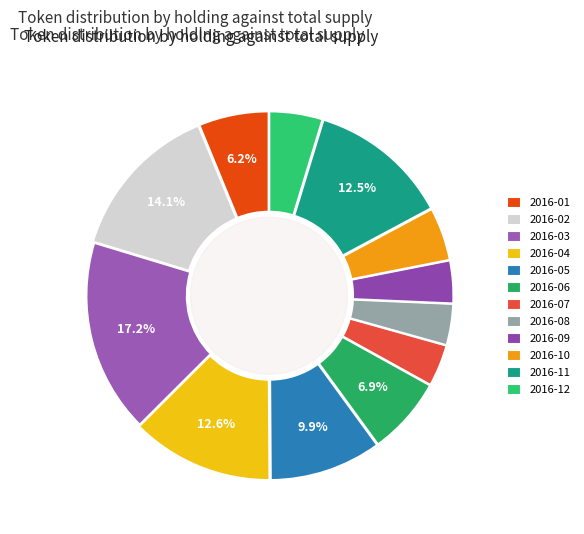

To the nearest percent, what percentage of the pie is 2016-02?

14%